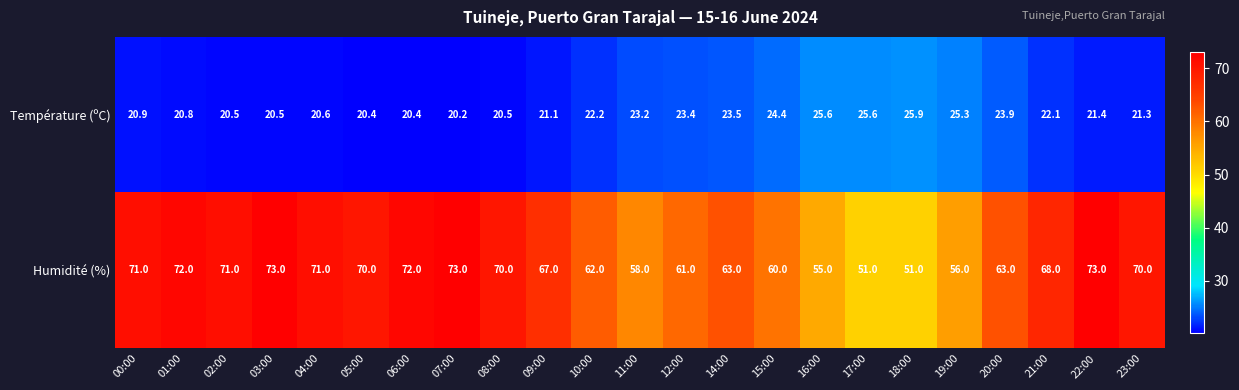

The value of Humidité (%) at 20:00 is 97.1. True or false?

False